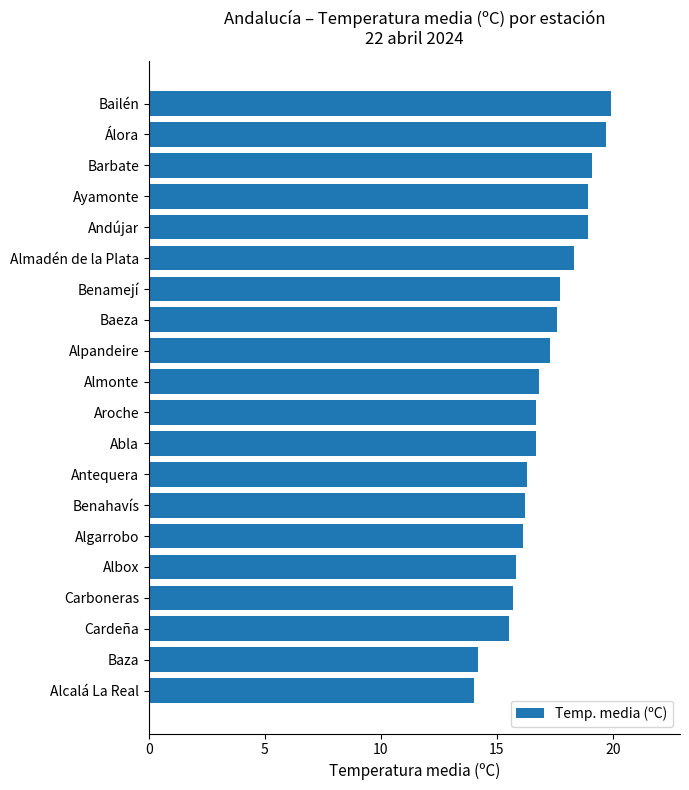

The chart shows a value of 4.0 at Carboneras. True or false?

False